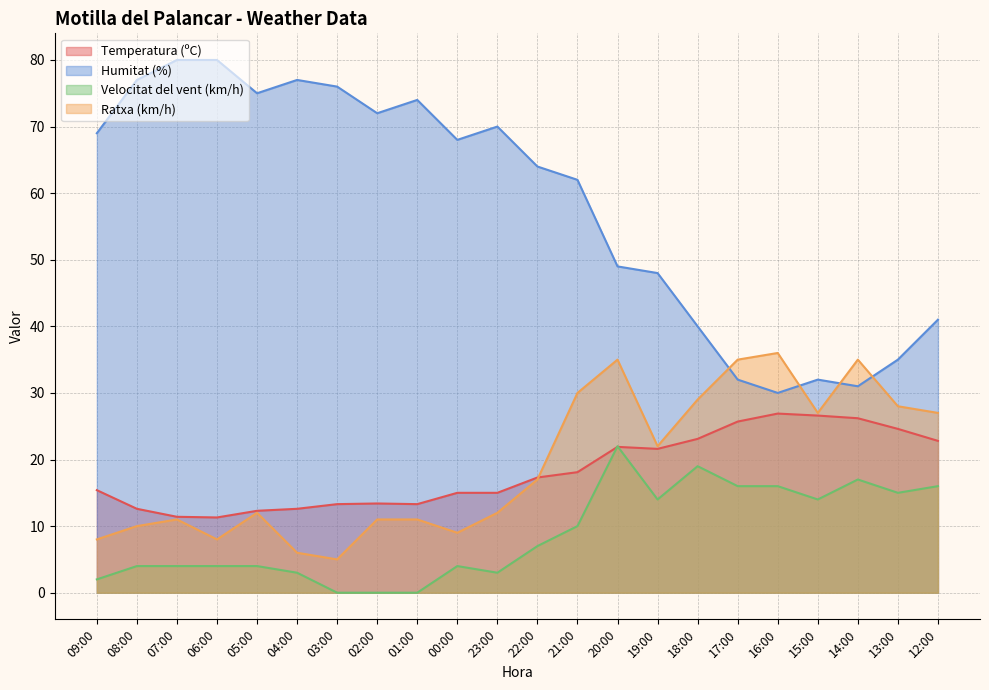

Rank the series at 16:00 from lowest to highest value.

Velocitat del vent (km/h), Temperatura (ºC), Humitat (%), Ratxa (km/h)